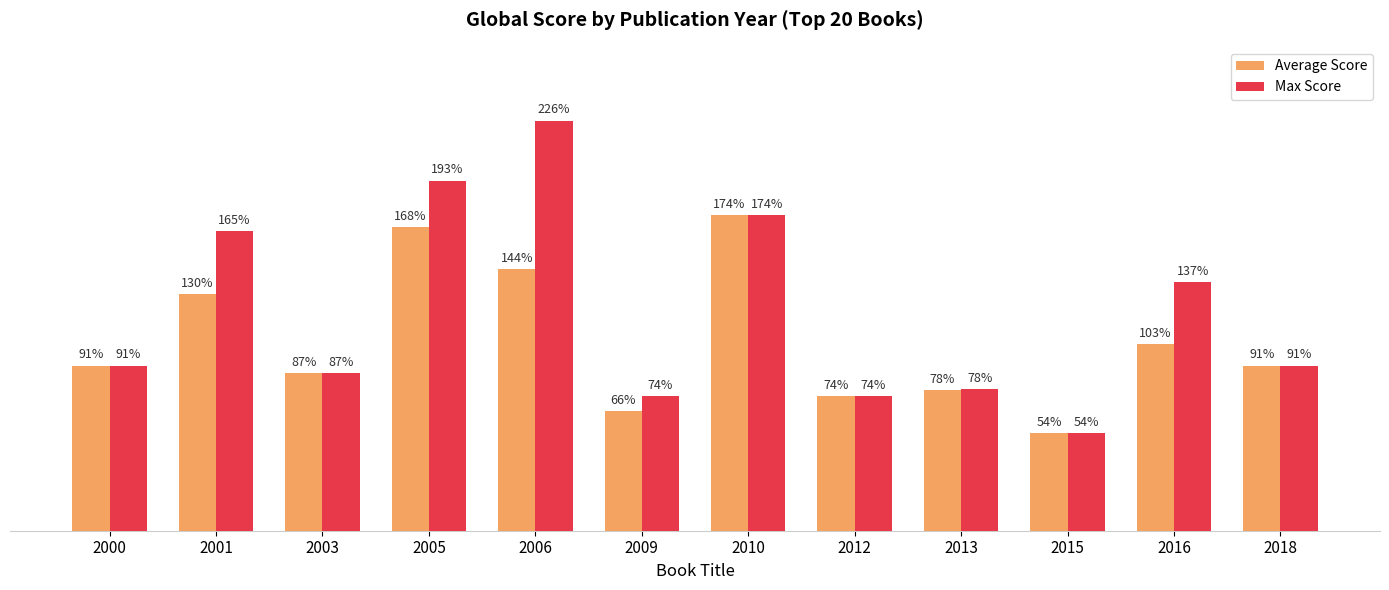

Is the value of Average Score at 2009 greater than the value of Max Score at 2009?

No